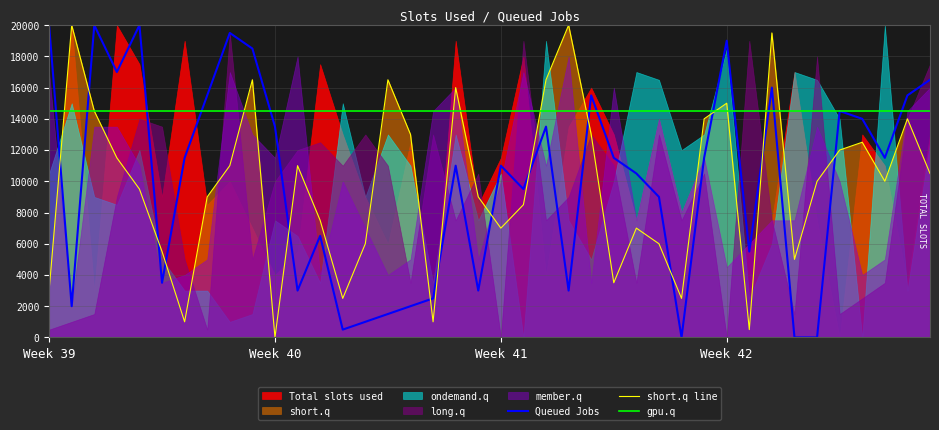

Between 35 and 21, which is larger?

35